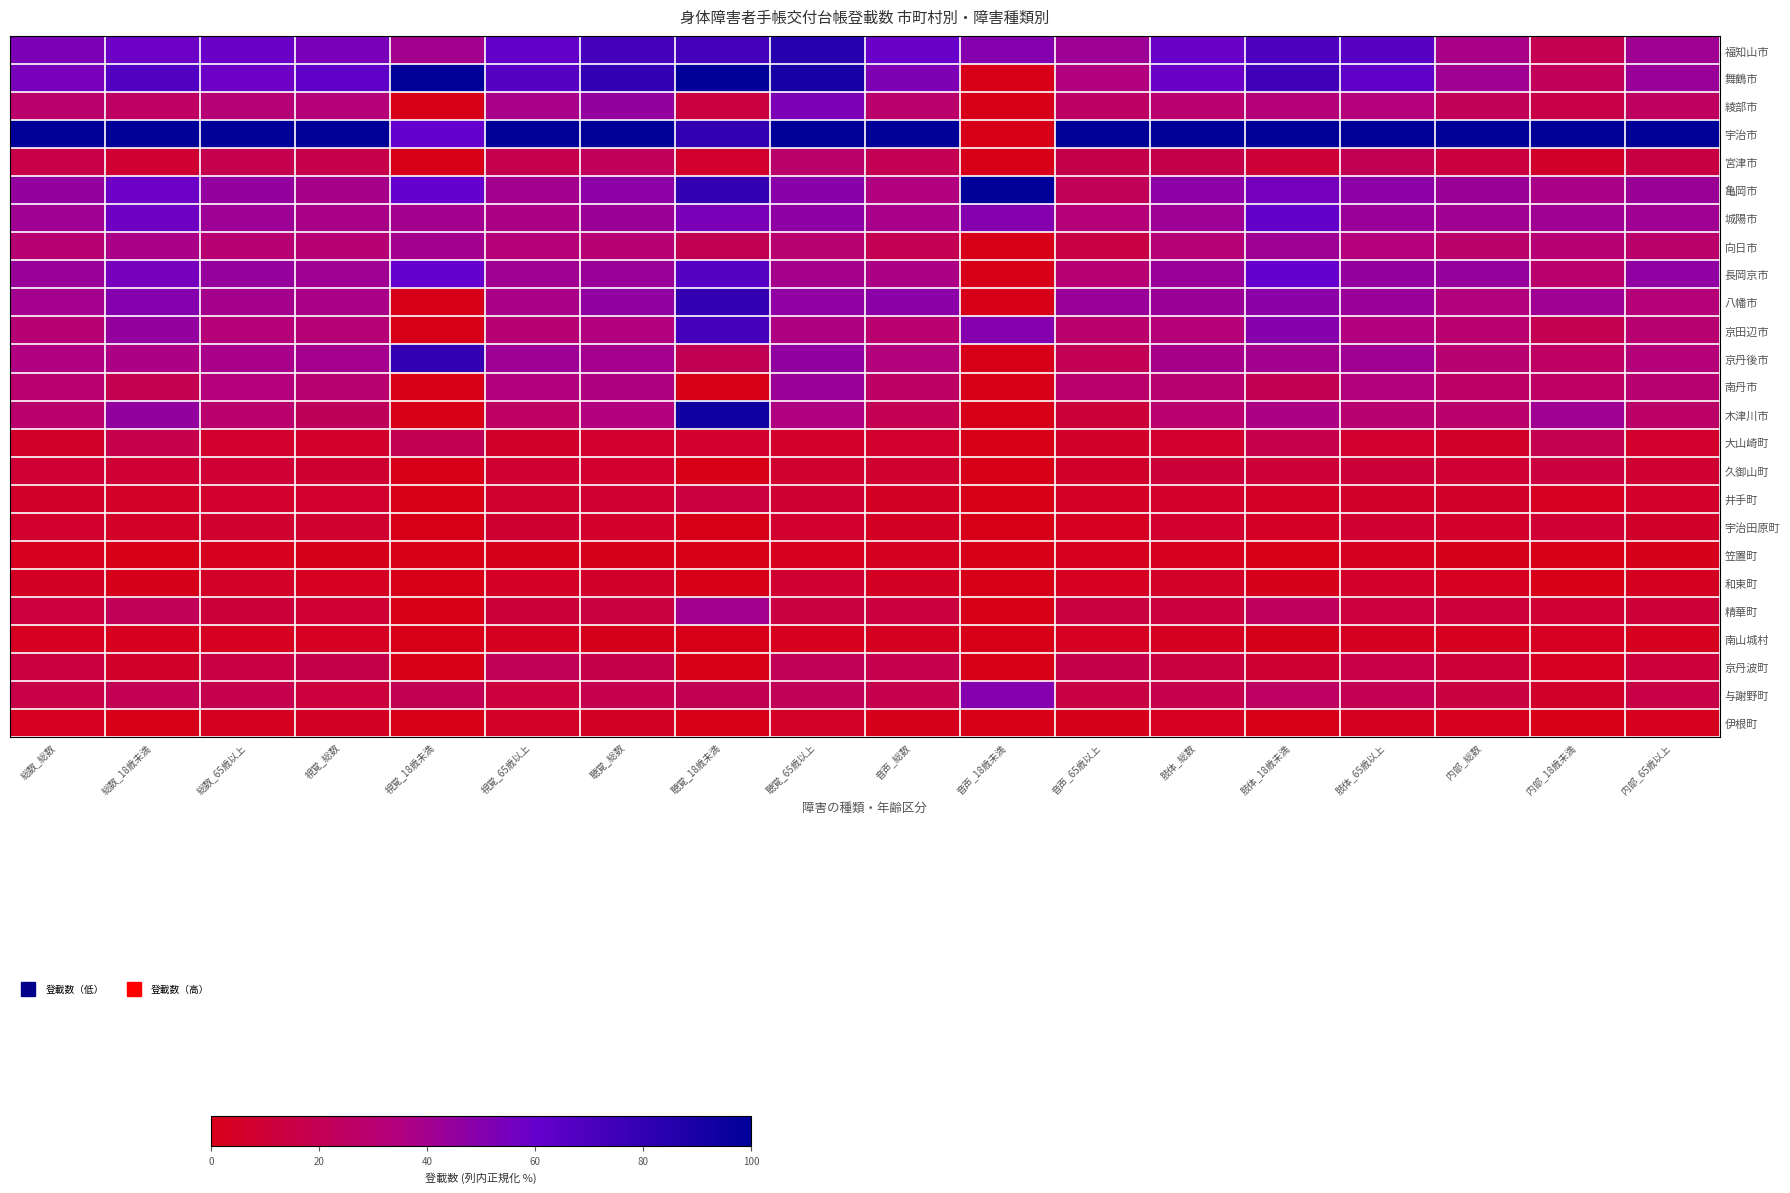

Reading left to right, what are all the values shown in this chart?

福知山市: 総数_総数=52.8	総数_18歳未満=58.0	総数_65歳以上=58.3	視覚_総数=53.6	視覚_18歳未満=40.0	視覚_65歳以上=61.4	聴覚_総数=72.9	聴覚_18歳未満=73.3	聴覚_65歳以上=85.0	音声_総数=59.2	音声_18歳未満=50.0	音声_65歳以上=41.9	肢体_総数=59.3	肢体_18歳未満=69.2	肢体_65歳以上=66.0	内部_総数=37.9	内部_18歳未満=18.8	内部_65歳以上=41.2
舞鶴市: 総数_総数=54.2	総数_18歳未満=67.9	総数_65歳以上=58.1	視覚_総数=62.5	視覚_18歳未満=100.0	視覚_65歳以上=66.7	聴覚_総数=80.2	聴覚_18歳未満=100.0	聴覚_65歳以上=91.0	音声_総数=52.3	音声_18歳未満=0.0	音声_65歳以上=34.4	肢体_総数=58.2	肢体_18歳未満=75.4	肢体_65歳以上=62.8	内部_総数=40.4	内部_18歳未満=21.9	内部_65歳以上=42.6
綾部市: 総数_総数=28.0	総数_18歳未満=25.0	総数_65歳以上=32.0	視覚_総数=32.7	視覚_18歳未満=0.0	視覚_65歳以上=38.4	聴覚_総数=45.3	聴覚_18歳未満=13.3	聴覚_65歳以上=52.3	音声_総数=28.5	音声_18歳未満=0.0	音声_65歳以上=25.8	肢体_総数=29.0	肢体_18歳未満=32.3	肢体_65歳以上=33.2	内部_総数=21.1	内部_18歳未満=15.6	内部_65歳以上=24.0
宇治市: 総数_総数=100.0	総数_18歳未満=100.0	総数_65歳以上=100.0	視覚_総数=100.0	視覚_18歳未満=60.0	視覚_65歳以上=100.0	聴覚_総数=100.0	聴覚_18歳未満=80.0	聴覚_65歳以上=100.0	音声_総数=100.0	音声_18歳未満=0.0	音声_65歳以上=100.0	肢体_総数=100.0	肢体_18歳未満=100.0	肢体_65歳以上=100.0	内部_総数=100.0	内部_18歳未満=100.0	内部_65歳以上=100.0
宮津市: 総数_総数=16.2	総数_18歳未満=8.9	総数_65歳以上=18.6	視覚_総数=16.4	視覚_18歳未満=0.0	視覚_65歳以上=18.3	聴覚_総数=22.6	聴覚_18歳未満=6.7	聴覚_65歳以上=27.7	音声_総数=19.2	音声_18歳未満=0.0	音声_65歳以上=17.2	肢体_総数=17.4	肢体_18歳未満=10.8	肢体_65歳以上=20.0	内部_総数=12.7	内部_18歳未満=6.2	内部_65歳以上=14.5
亀岡市: 総数_総数=45.1	総数_18歳未満=58.0	総数_65歳以上=44.7	視覚_総数=38.9	視覚_18歳未満=60.0	視覚_65歳以上=39.9	聴覚_総数=47.6	聴覚_18歳未満=80.0	聴覚_65歳以上=48.2	音声_総数=35.4	音声_18歳未満=100.0	音声_65歳以上=21.5	肢体_総数=47.6	肢体_18歳未満=55.4	肢体_65歳以上=47.4	内部_総数=42.5	内部_18歳未満=37.5	内部_65歳以上=42.2
城陽市: 総数_総数=41.3	総数_18歳未満=57.1	総数_65歳以上=41.9	視覚_総数=38.3	視覚_18歳未満=40.0	視覚_65歳以上=36.9	聴覚_総数=42.3	聴覚_18歳未満=53.3	聴覚_65歳以上=46.8	音声_総数=38.5	音声_18歳未満=50.0	音声_65歳以上=32.3	肢体_総数=42.1	肢体_18歳未満=61.5	肢体_65歳以上=42.7	内部_総数=40.5	内部_18歳未満=40.6	内部_65歳以上=41.1
向日市: 総数_総数=30.2	総数_18歳未満=37.5	総数_65歳以上=30.8	視覚_総数=31.3	視覚_18歳未満=40.0	視覚_65歳以上=32.7	聴覚_総数=31.4	聴覚_18歳未満=20.0	聴覚_65歳以上=29.4	音声_総数=19.2	音声_18歳未満=0.0	音声_65歳以上=15.1	肢体_総数=32.0	肢体_18歳未満=41.5	肢体_65歳以上=33.5	内部_総数=27.6	内部_18歳未満=31.2	内部_65歳以上=27.7
長岡京市: 総数_総数=43.5	総数_18歳未満=54.5	総数_65歳以上=44.5	視覚_総数=41.3	視覚_18歳未満=60.0	視覚_65歳以上=40.3	聴覚_総数=42.7	聴覚_18歳未満=66.7	聴覚_65歳以上=39.3	音声_総数=36.9	音声_18歳未満=0.0	音声_65歳以上=31.2	肢体_総数=43.5	肢体_18歳未満=60.0	肢体_65歳以上=45.1	内部_総数=44.4	内部_18歳未満=28.1	内部_65歳以上=46.3
八幡市: 総数_総数=39.6	総数_18歳未満=50.0	総数_65歳以上=39.2	視覚_総数=37.8	視覚_18歳未満=0.0	視覚_65歳以上=37.6	聴覚_総数=45.7	聴覚_18歳未満=80.0	聴覚_65歳以上=46.3	音声_総数=47.7	音声_18歳未満=0.0	音声_65歳以上=43.0	肢体_総数=42.4	肢体_18歳未満=47.7	肢体_65歳以上=42.7	内部_総数=34.1	内部_18歳未満=40.6	内部_65歳以上=32.8
京田辺市: 総数_総数=31.6	総数_18歳未満=44.6	総数_65歳以上=32.8	視覚_総数=31.9	視覚_18歳未満=0.0	視覚_65歳以上=31.0	聴覚_総数=34.9	聴覚_18歳未満=73.3	聴覚_65歳以上=36.2	音声_総数=29.2	音声_18歳未満=50.0	音声_65歳以上=28.0	肢体_総数=32.7	肢体_18歳未満=49.2	肢体_65歳以上=34.7	内部_総数=29.2	内部_18歳未満=18.8	内部_65歳以上=29.8
京丹後市: 総数_総数=35.9	総数_18歳未満=36.6	総数_65歳以上=38.4	視覚_総数=39.8	視覚_18歳未満=80.0	視覚_65歳以上=41.8	聴覚_総数=39.7	聴覚_18歳未満=20.0	聴覚_65歳以上=45.9	音声_総数=33.8	音声_18歳未満=0.0	音声_65歳以上=20.4	肢体_総数=38.9	肢体_18歳未満=40.0	肢体_65歳以上=41.0	内部_総数=29.8	内部_18歳未満=25.0	内部_65歳以上=33.0
南丹市: 総数_総数=29.0	総数_18歳未満=18.8	総数_65歳以上=33.4	視覚_総数=29.8	視覚_18歳未満=0.0	視覚_65歳以上=34.4	聴覚_総数=36.0	聴覚_18歳未満=0.0	聴覚_65歳以上=42.8	音声_総数=26.2	音声_18歳未満=0.0	音声_65歳以上=28.0	肢体_総数=29.6	肢体_18歳未満=20.0	肢体_65歳以上=34.2	内部_総数=26.4	内部_18歳未満=25.0	内部_65歳以上=29.9
木津川市: 総数_総数=28.6	総数_18歳未満=45.5	総数_65歳以上=28.7	視覚_総数=22.9	視覚_18歳未満=0.0	視覚_65歳以上=24.8	聴覚_総数=34.5	聴覚_18歳未満=93.3	聴覚_65歳以上=35.7	音声_総数=19.2	音声_18歳未満=0.0	音声_65歳以上=11.8	肢体_総数=29.1	肢体_18歳未満=36.9	肢体_65歳以上=29.9	内部_総数=28.1	内部_18歳未満=40.6	内部_65歳以上=26.9
大山崎町: 総数_総数=6.6	総数_18歳未満=17.0	総数_65歳以上=6.9	視覚_総数=5.9	視覚_18歳未満=20.0	視覚_65歳以上=6.4	聴覚_総数=7.4	聴覚_18歳未満=6.7	聴覚_65歳以上=6.1	音声_総数=6.9	音声_18歳未満=0.0	音声_65歳以上=6.5	肢体_総数=6.8	肢体_18歳未満=16.9	肢体_65歳以上=7.3	内部_総数=6.3	内部_18歳未満=18.8	内部_65歳以上=6.8
久御山町: 総数_総数=10.1	総数_18歳未満=9.8	総数_65歳以上=9.9	視覚_総数=8.3	視覚_18歳未満=0.0	視覚_65歳以上=8.9	聴覚_総数=7.2	聴覚_18歳未満=0.0	聴覚_65歳以上=7.5	音声_総数=7.7	音声_18歳未満=0.0	音声_65歳以上=6.5	肢体_総数=11.2	肢体_18歳未満=10.8	肢体_65歳以上=11.3	内部_総数=9.6	内部_18歳未満=12.5	内部_65歳以上=8.9
井手町: 総数_総数=6.4	総数_18歳未満=5.4	総数_65歳以上=6.7	視覚_総数=6.9	視覚_18歳未満=0.0	視覚_65歳以上=7.6	聴覚_総数=7.9	聴覚_18歳未満=13.3	聴覚_65歳以上=9.0	音声_総数=3.8	音声_18歳未満=0.0	音声_65歳以上=4.3	肢体_総数=6.0	肢体_18歳未満=4.6	肢体_65歳以上=6.5	内部_総数=6.5	内部_18歳未満=3.1	内部_65歳以上=6.2
宇治田原町: 総数_総数=6.8	総数_18歳未満=5.4	総数_65歳以上=7.5	視覚_総数=7.5	視覚_18歳未満=0.0	視覚_65歳以上=8.5	聴覚_総数=6.0	聴覚_18歳未満=0.0	聴覚_65歳以上=7.1	音声_総数=3.8	音声_18歳未満=0.0	音声_65歳以上=3.2	肢体_総数=7.4	肢体_18歳未満=4.6	肢体_65歳以上=8.1	内部_総数=6.1	内部_18歳未満=9.4	内部_65歳以上=6.6
笠置町: 総数_総数=1.7	総数_18歳未満=0.0	総数_65歳以上=2.0	視覚_総数=1.1	視覚_18歳未満=0.0	視覚_65歳以上=1.3	聴覚_総数=1.5	聴覚_18歳未満=0.0	聴覚_65歳以上=1.7	音声_総数=3.1	音声_18歳未満=0.0	音声_65歳以上=2.2	肢体_総数=2.2	肢体_18歳未満=0.0	肢体_65歳以上=2.8	内部_総数=1.2	内部_18歳未満=0.0	内部_65歳以上=1.2
和束町: 総数_総数=4.2	総数_18歳未満=0.9	総数_65歳以上=4.9	視覚_総数=3.5	視覚_18歳未満=0.0	視覚_65歳以上=4.5	聴覚_総数=6.3	聴覚_18歳未満=0.0	聴覚_65歳以上=8.0	音声_総数=3.8	音声_18歳未満=0.0	音声_65歳以上=3.2	肢体_総数=5.2	肢体_18歳未満=1.5	肢体_65歳以上=5.9	内部_総数=2.6	内部_18歳未満=0.0	内部_65歳以上=3.0
精華町: 総数_総数=12.1	総数_18歳未満=21.4	総数_65歳以上=11.7	視覚_総数=9.6	視覚_18歳未満=0.0	視覚_65歳以上=11.0	聴覚_総数=13.9	聴覚_18歳未満=40.0	聴覚_65歳以上=13.7	音声_総数=13.1	音声_18歳未満=0.0	音声_65歳以上=14.0	肢体_総数=12.7	肢体_18歳未満=23.1	肢体_65歳以上=12.2	内部_総数=11.4	内部_18歳未満=9.4	内部_65歳以上=10.6
南山城村: 総数_総数=2.3	総数_18歳未満=1.8	総数_65歳以上=2.6	視覚_総数=3.2	視覚_18歳未満=0.0	視覚_65歳以上=3.0	聴覚_総数=1.3	聴覚_18歳未満=0.0	聴覚_65歳以上=1.6	音声_総数=3.1	音声_18歳未満=0.0	音声_65歳以上=3.2	肢体_総数=2.8	肢体_18歳未満=1.5	肢体_65歳以上=3.0	内部_総数=1.7	内部_18歳未満=3.1	内部_65歳以上=2.1
京丹波町: 総数_総数=13.4	総数_18歳未満=6.2	総数_65歳以上=15.2	視覚_総数=17.3	視覚_18歳未満=0.0	視覚_65歳以上=21.4	聴覚_総数=17.4	聴覚_18歳未満=0.0	聴覚_65歳以上=21.6	音声_総数=18.5	音声_18歳未満=0.0	音声_65歳以上=17.2	肢体_総数=14.1	肢体_18歳未満=9.2	肢体_65歳以上=15.8	内部_総数=10.4	内部_18歳未満=3.1	内部_65歳以上=11.4
与謝野町: 総数_総数=16.3	総数_18歳未満=20.5	総数_65歳以上=17.7	視覚_総数=12.2	視覚_18歳未満=20.0	視覚_65歳以上=12.3	聴覚_総数=18.4	聴覚_18歳未満=20.0	聴覚_65歳以上=21.7	音声_総数=17.7	音声_18歳未満=50.0	音声_65歳以上=15.1	肢体_総数=17.9	肢体_18歳未満=24.6	肢体_65歳以上=19.5	内部_総数=14.3	内部_18歳未満=6.2	内部_65歳以上=15.5
伊根町: 総数_総数=2.5	総数_18歳未満=0.0	総数_65歳以上=3.0	視覚_総数=4.1	視覚_18歳未満=0.0	視覚_65歳以上=5.1	聴覚_総数=4.0	聴覚_18歳未満=0.0	聴覚_65歳以上=4.9	音声_総数=1.5	音声_18歳未満=0.0	音声_65歳以上=1.1	肢体_総数=2.6	肢体_18歳未満=0.0	肢体_65歳以上=3.1	内部_総数=1.8	内部_18歳未満=0.0	内部_65歳以上=2.1